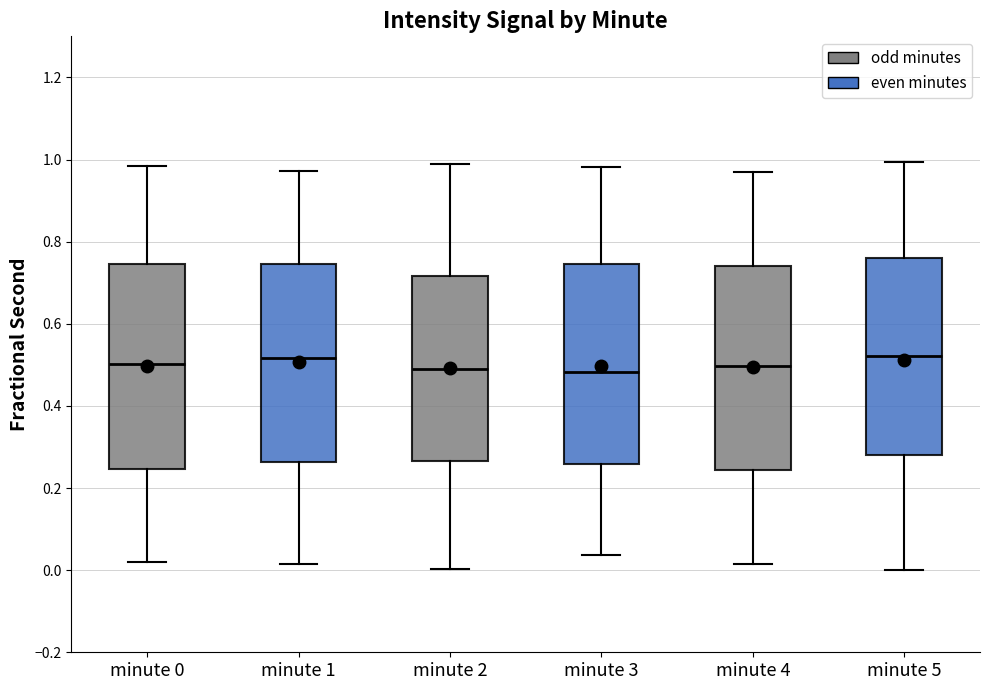

Reading left to right, transcribe this box plot: for each box, give where its median line is, the range the box spans, and where its two whiskers end, as read against the y-axis. The values are not printed on the chart, so give them approximately, as read against the axis.

minute 0: median 0.50, box 0.24 to 0.74, whiskers 0.02 to 0.98
minute 1: median 0.52, box 0.26 to 0.74, whiskers 0.02 to 0.98
minute 2: median 0.48, box 0.26 to 0.72, whiskers 0.00 to 0.98
minute 3: median 0.48, box 0.26 to 0.74, whiskers 0.04 to 0.98
minute 4: median 0.50, box 0.24 to 0.74, whiskers 0.02 to 0.96
minute 5: median 0.52, box 0.28 to 0.76, whiskers 0.00 to 1.00